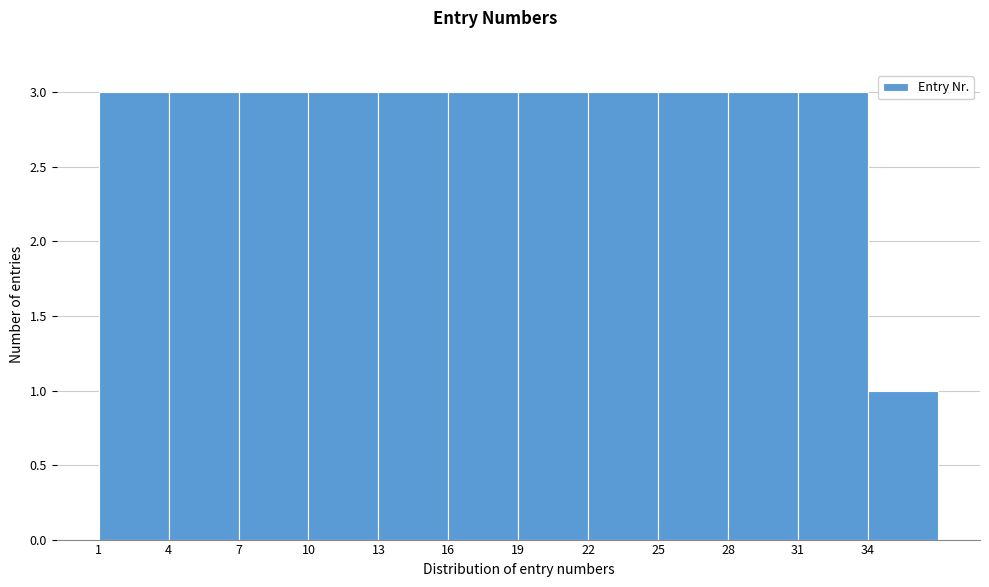

Reading left to right, list every bar in this chart as the range it spans on the x-axis followed by its height. The values are not printed on the chart, so give them approximately, as read against the axis.

1 to 4: 3
4 to 7: 3
7 to 10: 3
10 to 13: 3
13 to 16: 3
16 to 19: 3
19 to 22: 3
22 to 25: 3
25 to 28: 3
28 to 31: 3
31 to 34: 3
34 to 37: 1